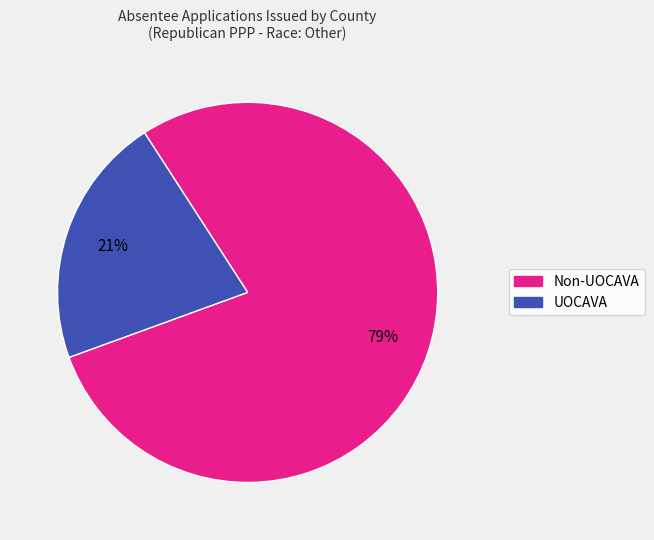

How many segments does this pie chart have?

2